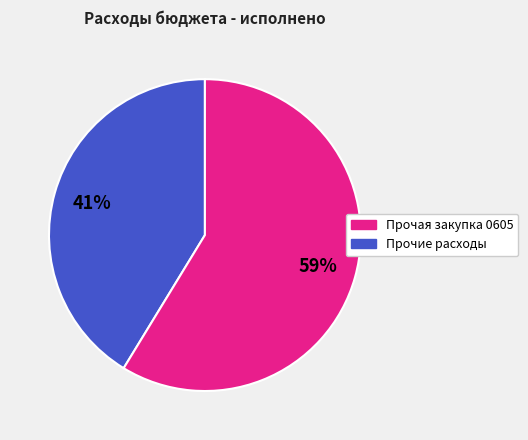

Does any single category account for the majority?

Yes